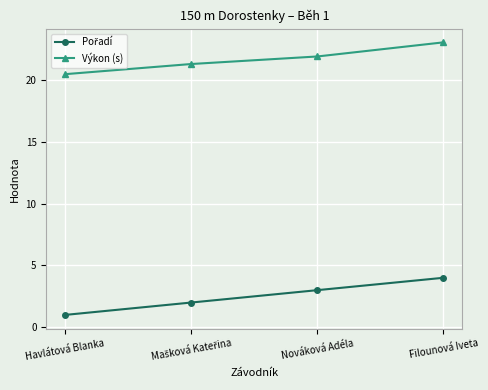

Read the Výkon (s) value at Nováková Adéla.

21.9